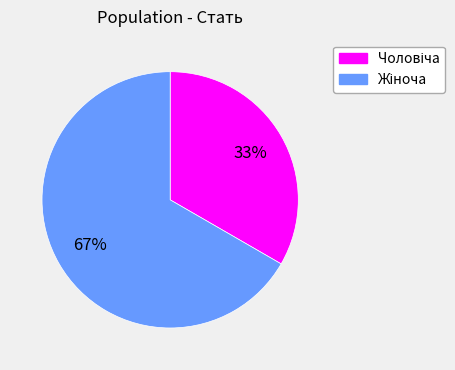

Is there a majority slice in this chart?

Yes